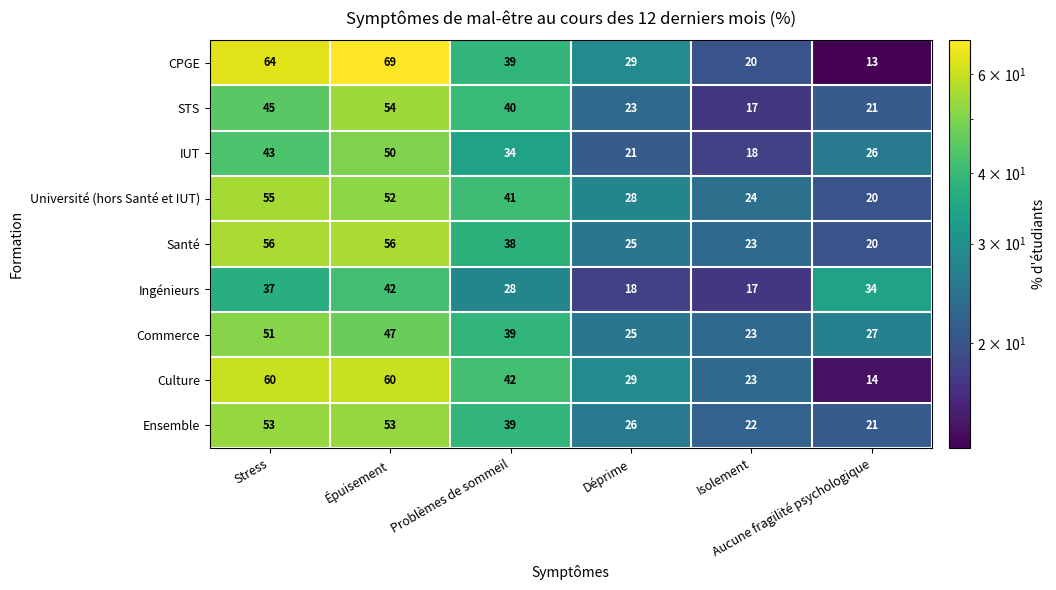

What is the spread (max minus min) of values at Épuisement?

27